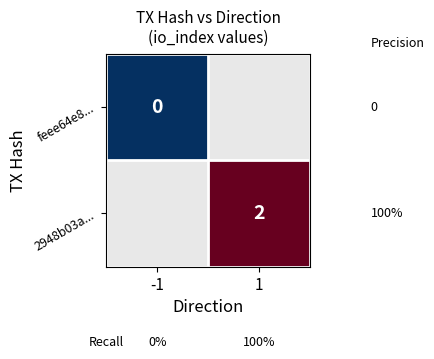

What is the approximate value of 2948b03a... at 1?

2.0